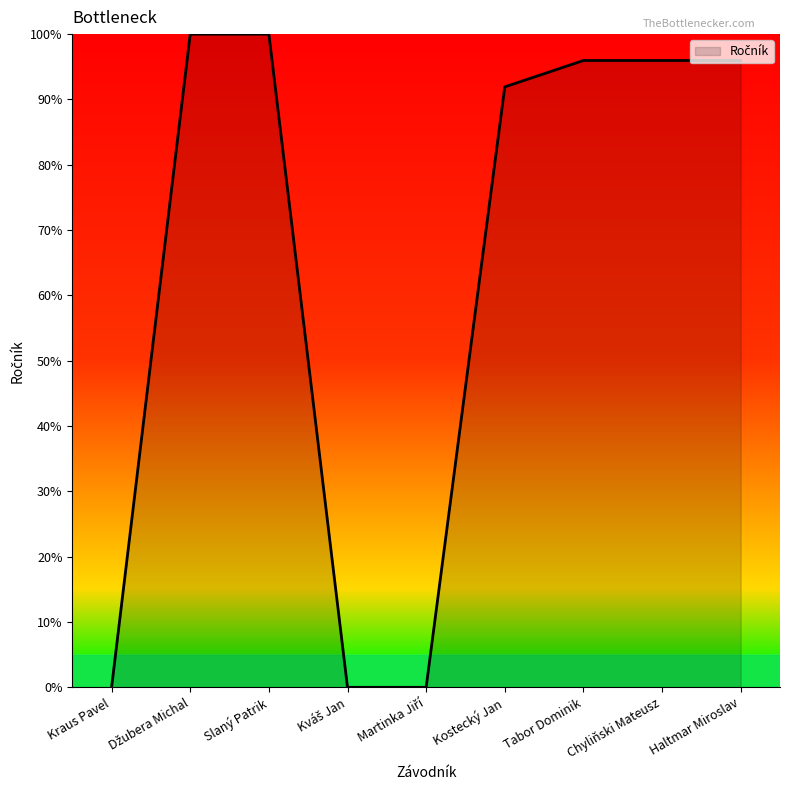

At which label is the value closest to 50?

Kostecký Jan